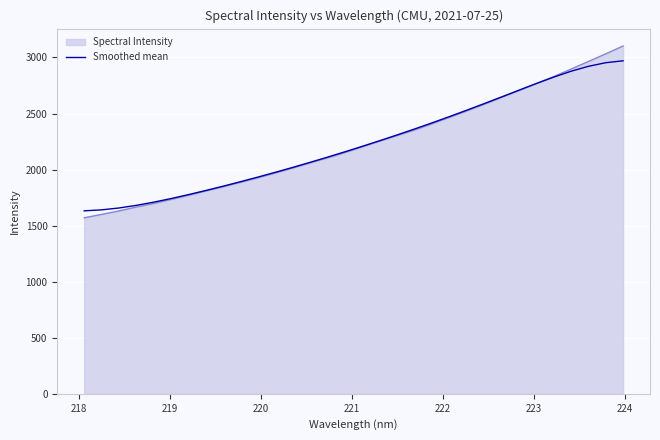

Which series has the largest range (max minus min)?

Spectral Intensity